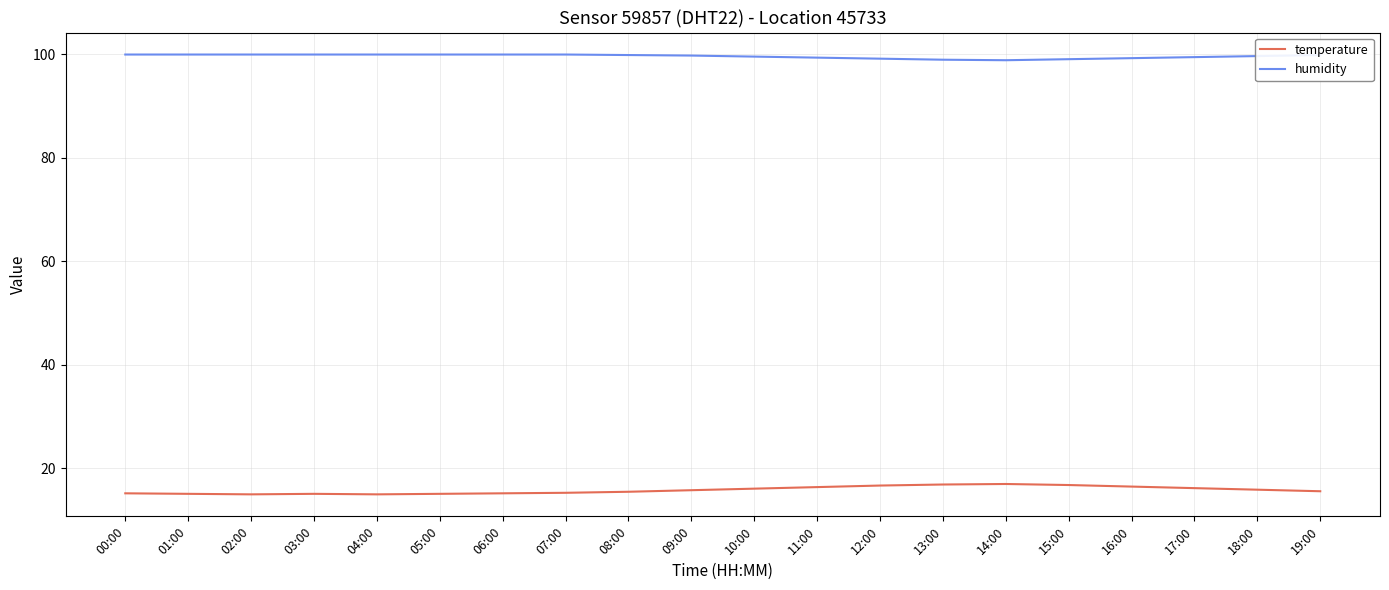

What is the spread (max minus min) of values at 14:00?

81.8